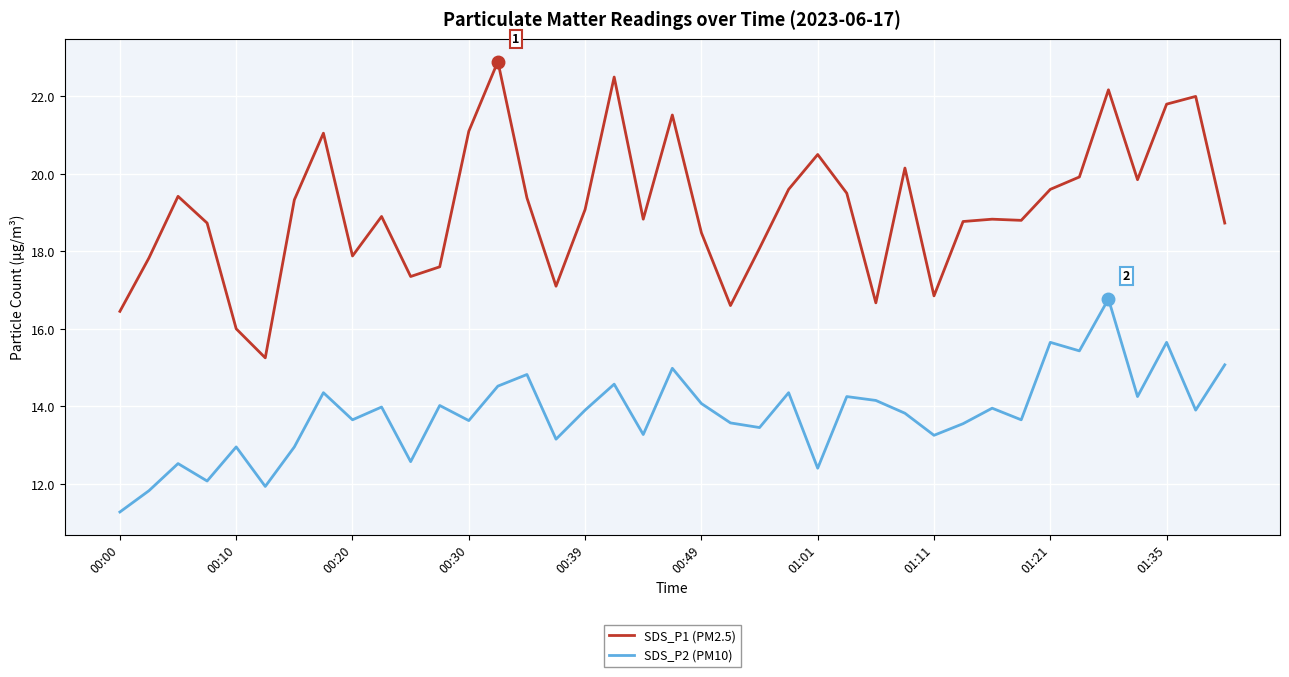

Which series has the widest spread of values?

SDS_P1 (PM2.5)